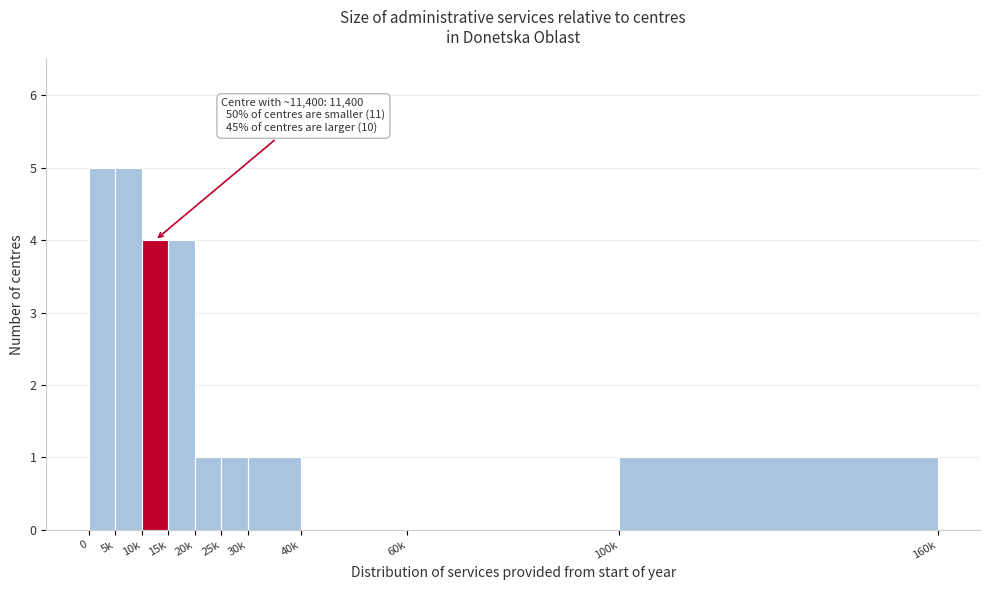

Reading left to right, transcribe all the data shown in this chart.

0=5	5k=5	10k=4	15k=4	20k=1	25k=1	30k=1	40k=0	60k=0	100k=1